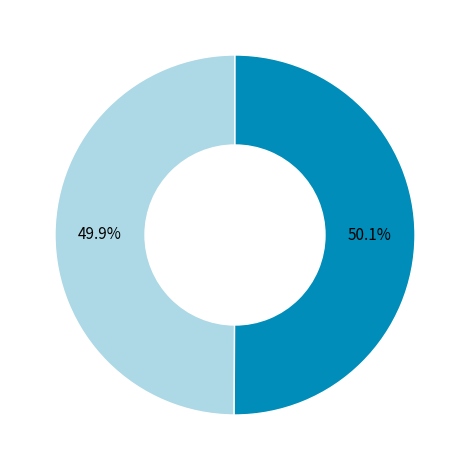

Do OPUS4-13465 and OPUS4-20571 together represent more than half of the pie?

Yes